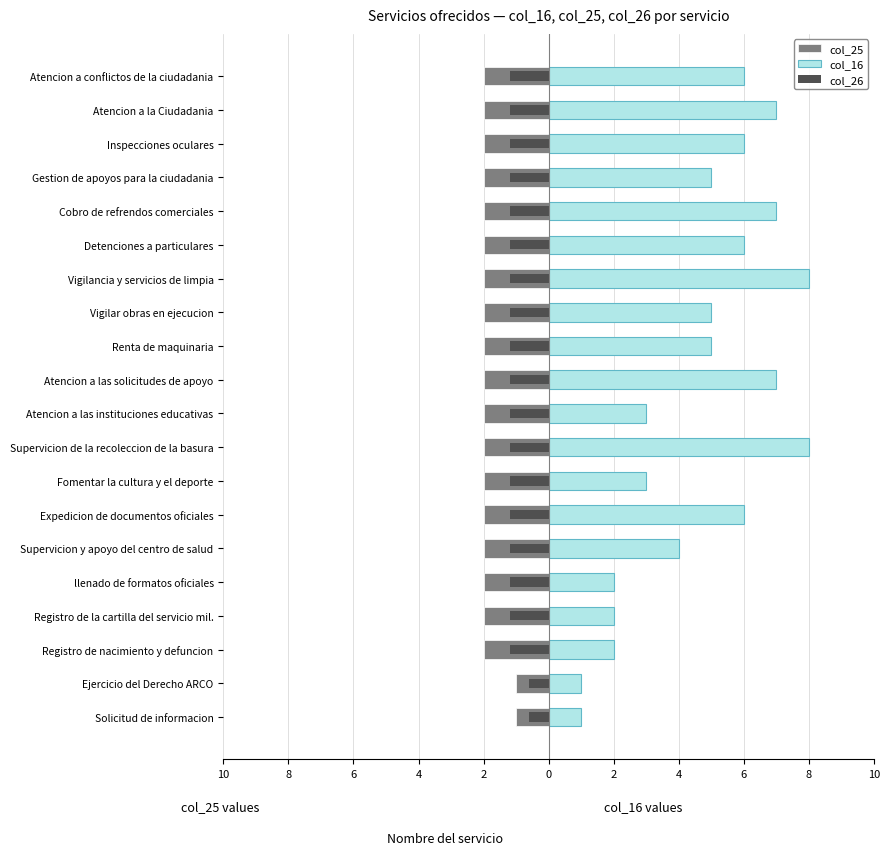

What is the value of the col_26 bar at the 9th from the left?

-1.2